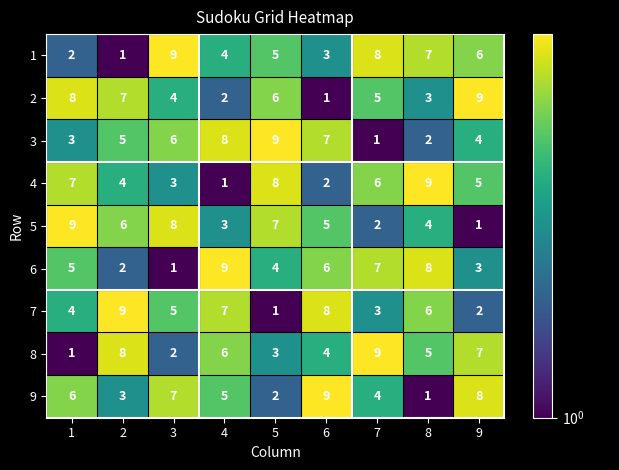

At how many categories does at least one series exceed 2?

9